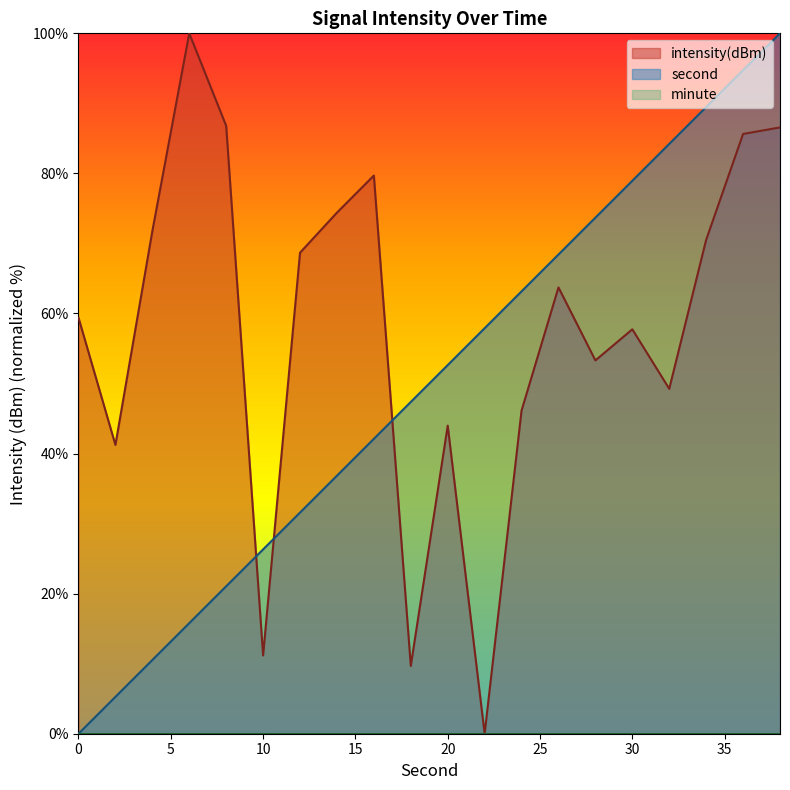

List the series in order of their overall mean, highest first.

intensity, second